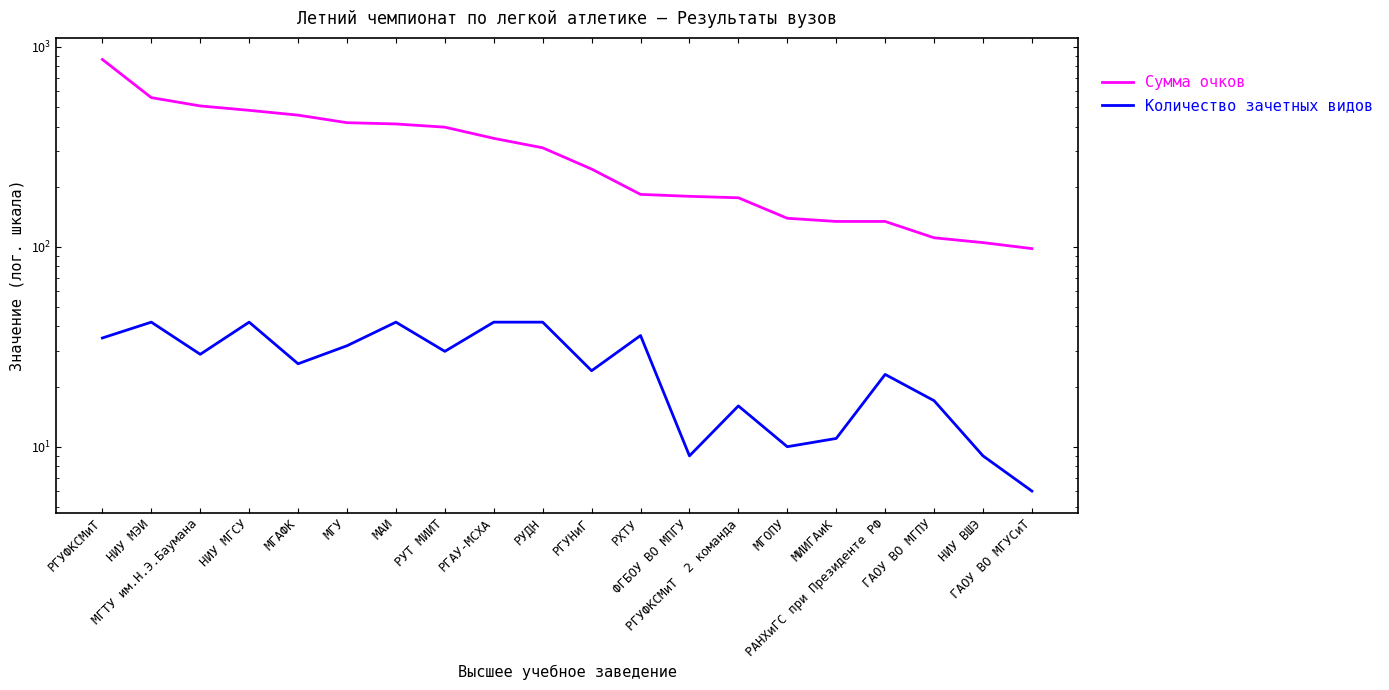

At which category is the sum across all series the highest?

РГУФКСМиТ